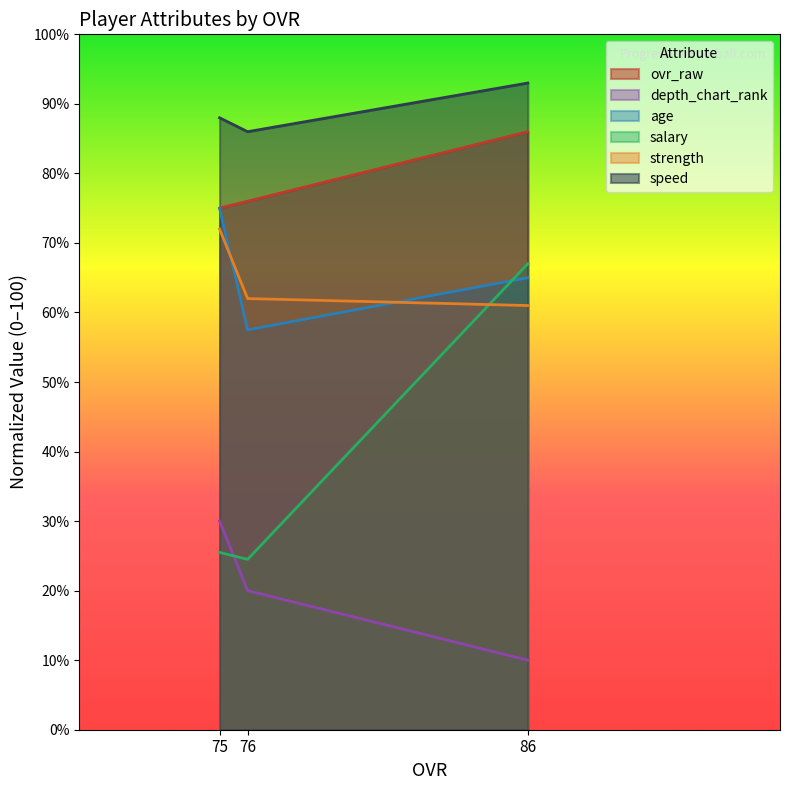

How many data points in ovr_raw are less than 76?

1